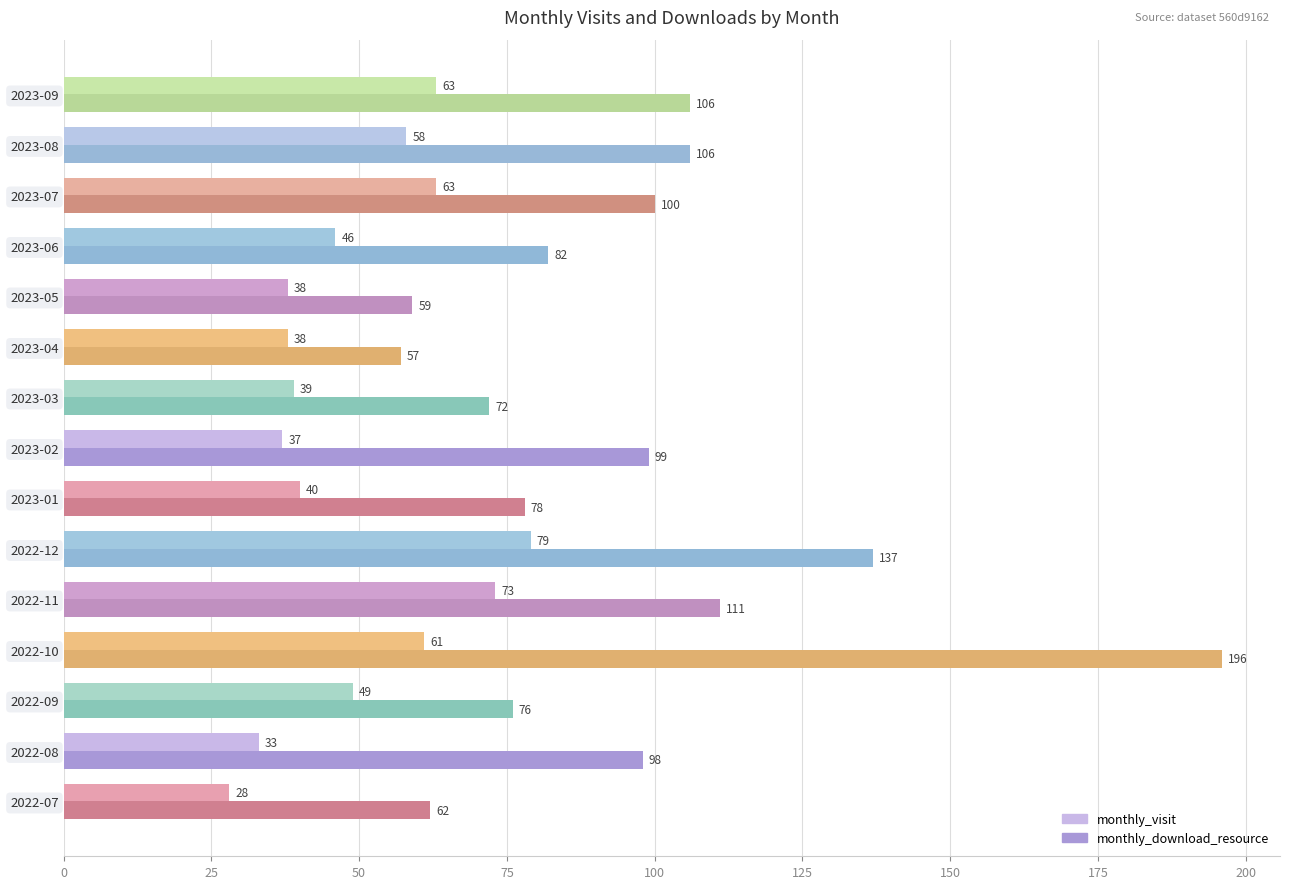

At how many categories does at least one series exceed 54?

15